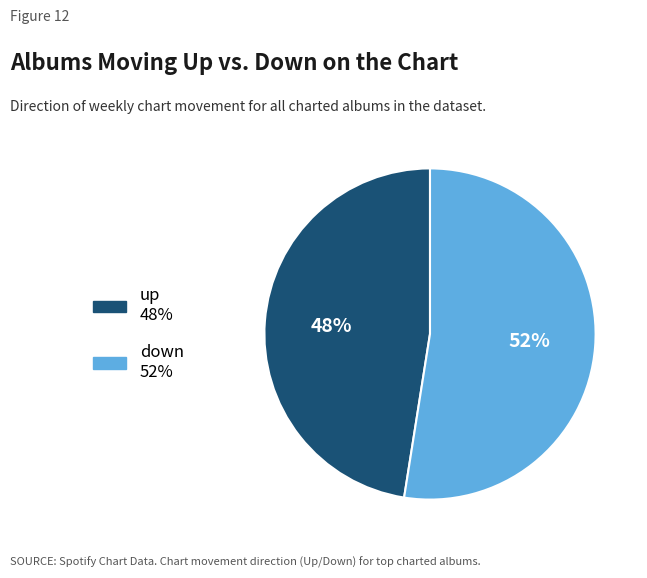

Which has a higher value, down or up?

down